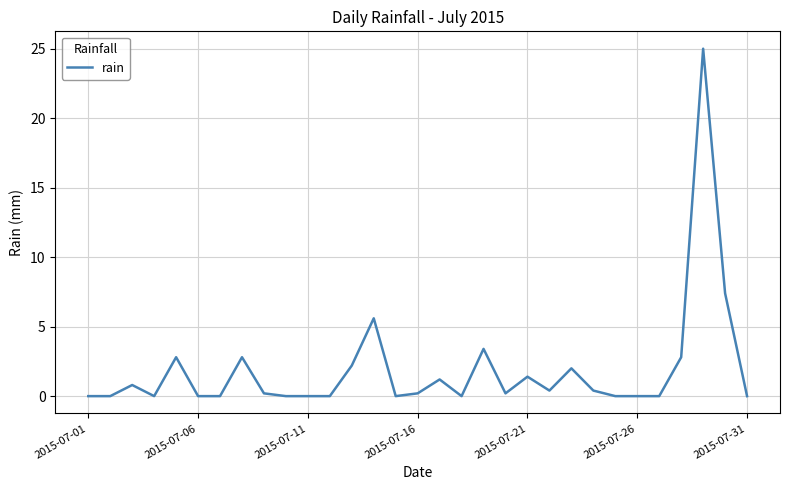

What is the difference between the maximum and minimum values?

25.0